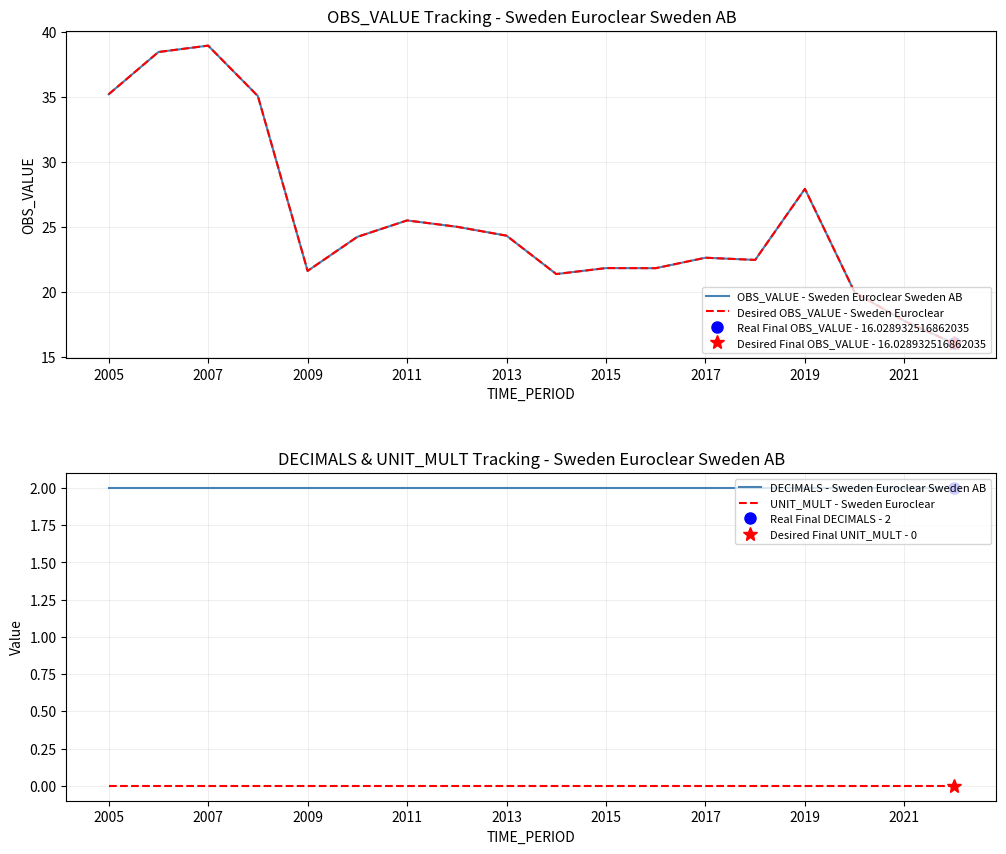

At which label does OBS_VALUE - Sweden Euroclear Sweden AB first exceed 24?

2005